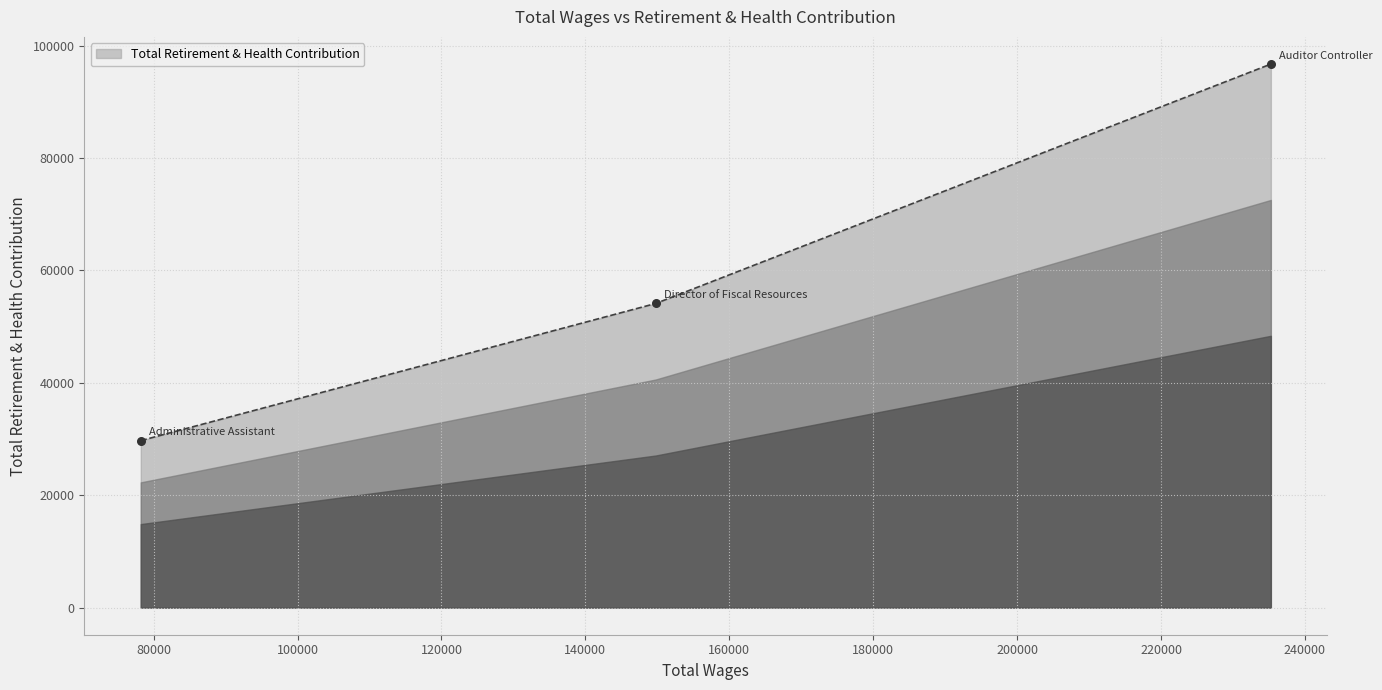

What is the average value?

60179